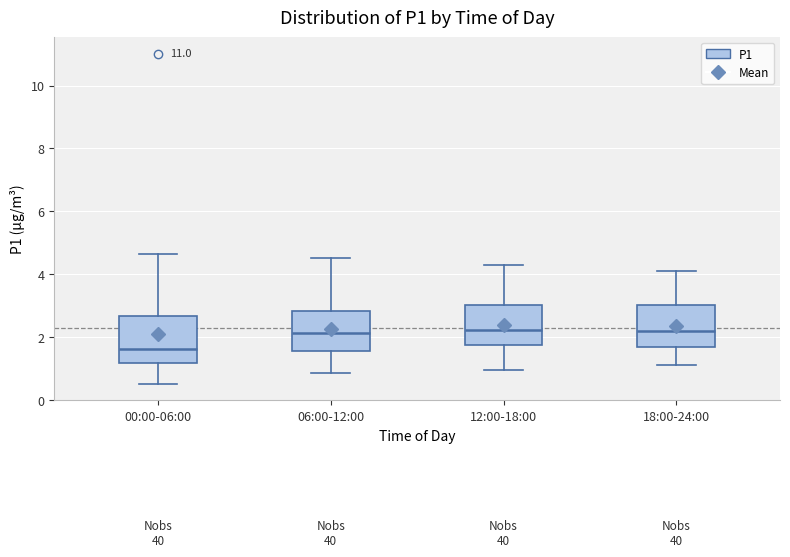

Where does the median line of the box for 00:00-06:00 sit on the y-axis? The values are not printed on the chart, so give them approximately, as read against the axis.

1.6